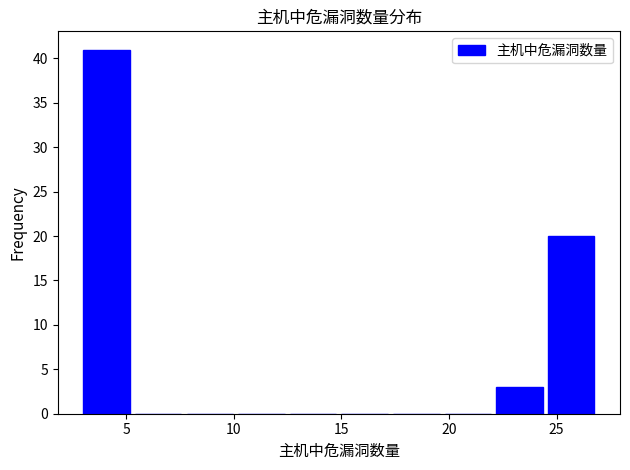

Reading left to right, transcribe this chart: for each bar, give the range it covers on the x-axis and its height. Neither the bar edges nor the heights are printed on the chart, so give them approximately, as read against the axes.

3.0 to 5.4: 41
5.4 to 7.8: 0
7.8 to 10.2: 0
10.2 to 12.6: 0
12.6 to 15.0: 0
15.0 to 17.4: 0
17.4 to 19.8: 0
19.8 to 22.2: 0
22.2 to 24.6: 3
24.6 to 27.0: 20